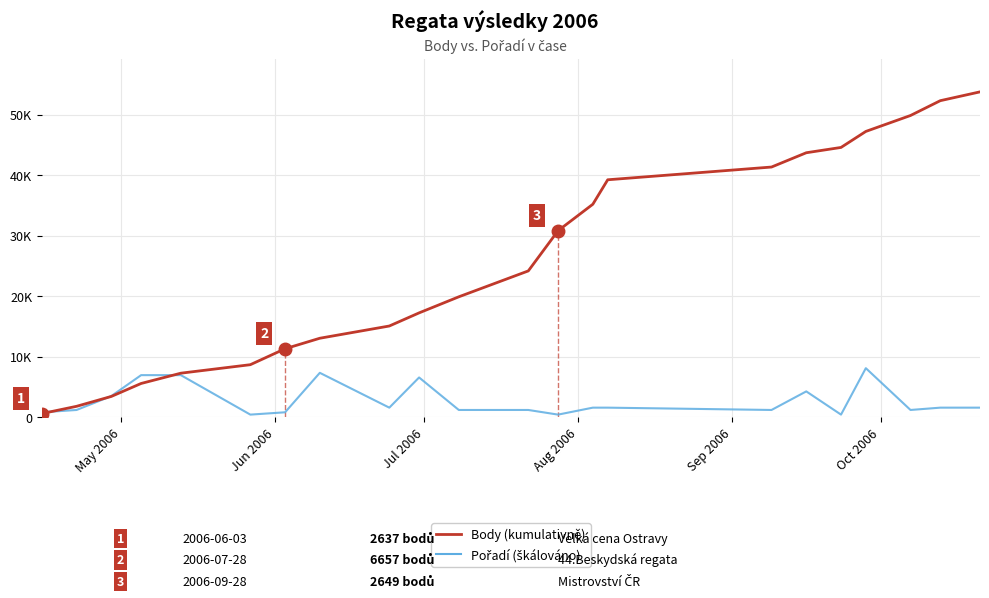

Reading left to right, what are all the values shown in this chart?

Body (kumulativně): 554.0	1760.0	3394.0	5538.0	7240.0	8646.0	11283.0	13023.0	15048.0	17219.0	19880.0	24164.0	30821.0	35197.0	39247.0	41355.0	43719.0	44598.0	47247.0	49884.0	52336.0	53795.0
Pořadí (škálováno): 768.5	1152.8	3458.2	6916.5	6916.5	384.2	768.5	7300.7	1537.0	6532.2	1152.8	1152.8	384.2	1537.0	1537.0	1152.8	4226.8	384.2	8069.2	1152.8	1537.0	1537.0